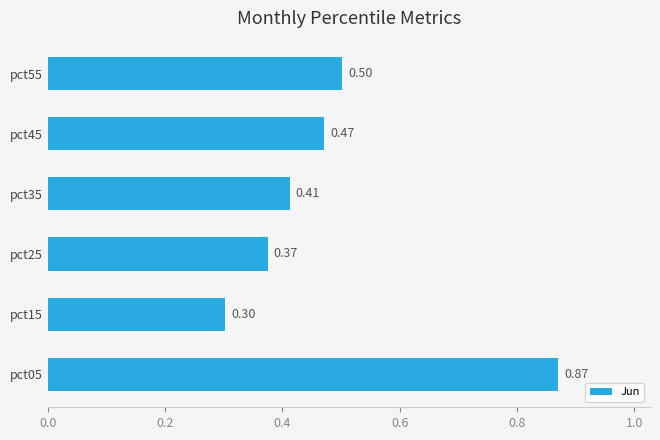

What is the difference between the maximum and second lowest values?

0.5